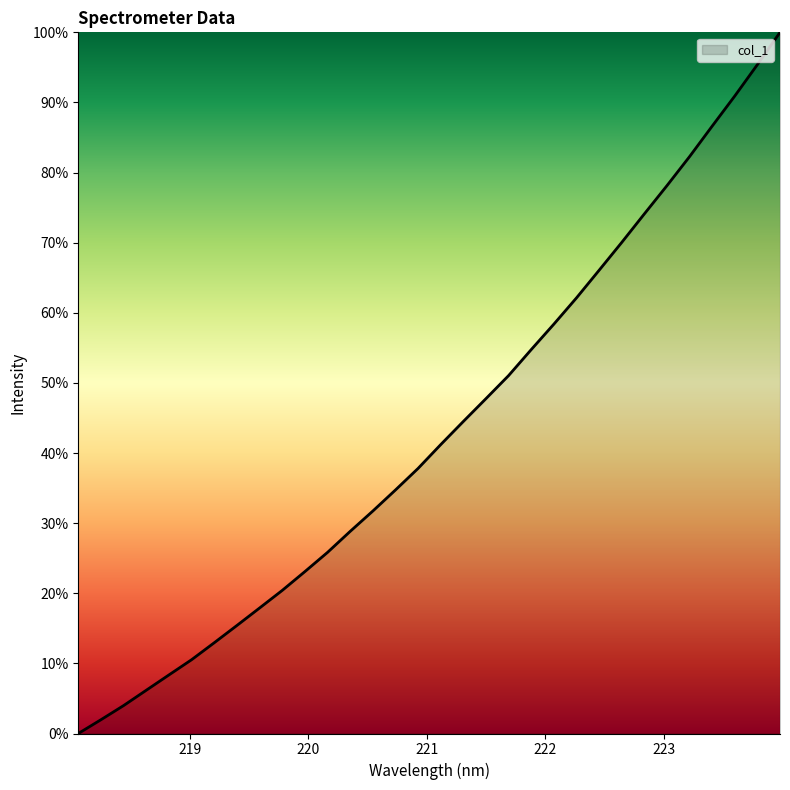

What is the maximum value shown in the chart?

100.0